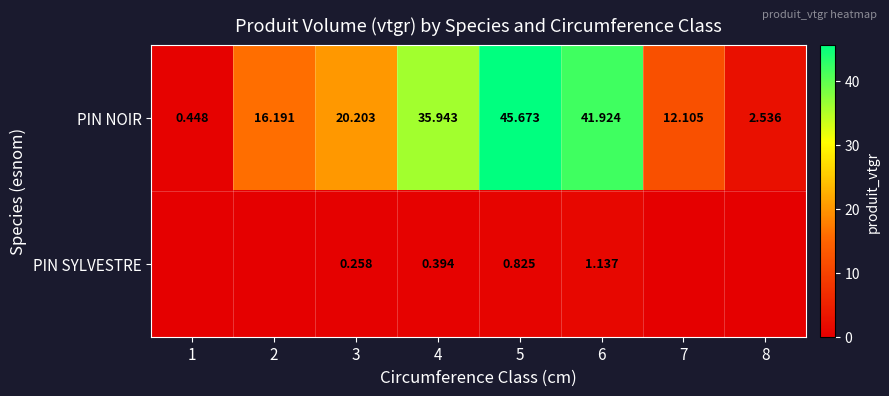

What is the total value across all series at 1?

0.4